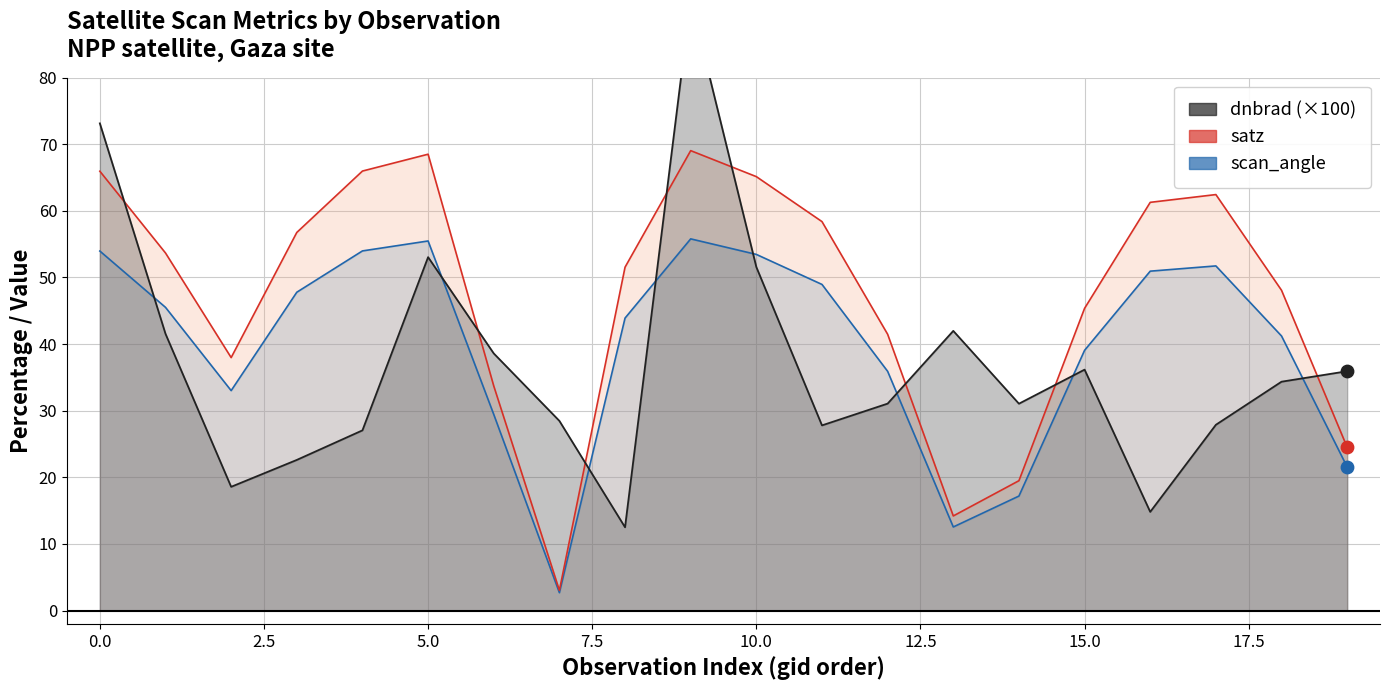

Which series contains the lowest Y value?

scan_angle